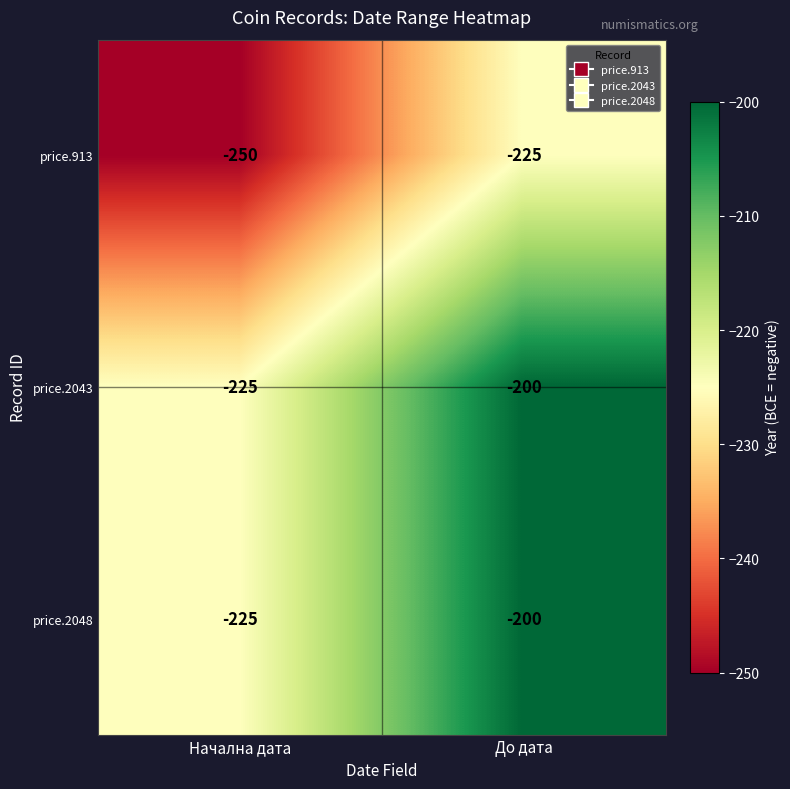

What is the difference between the highest and lowest values at Начална дата?

25